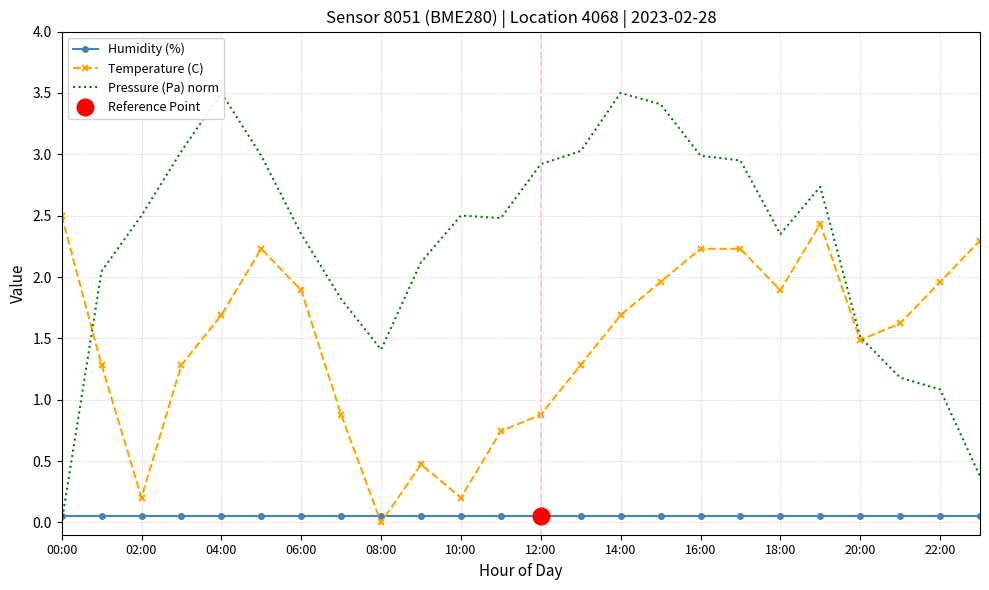

True or false: Humidity (%) has more than 0 points higher than both neighbors.

False